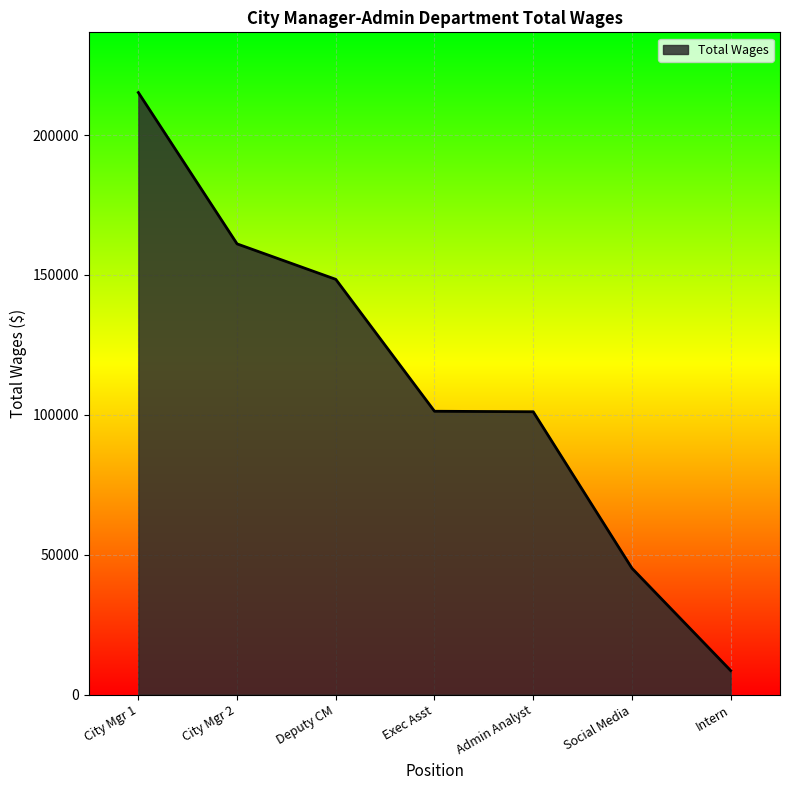

What is the greatest value displayed?

215180